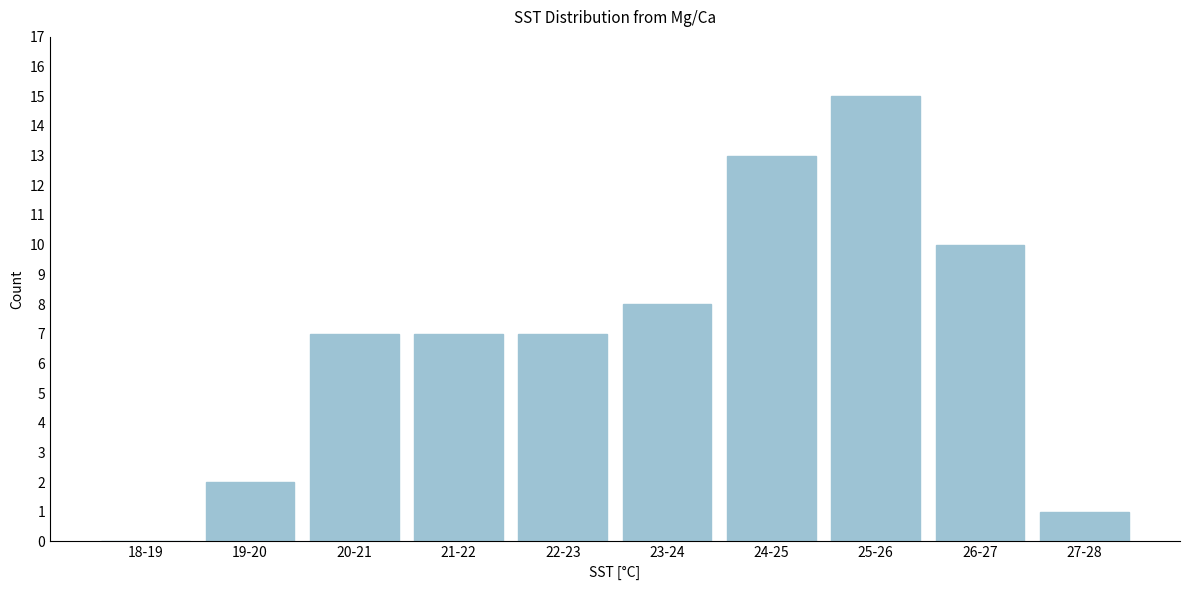

Reading left to right, extract all data points from this chart.

18-19=0	19-20=2	20-21=7	21-22=7	22-23=7	23-24=8	24-25=13	25-26=15	26-27=10	27-28=1